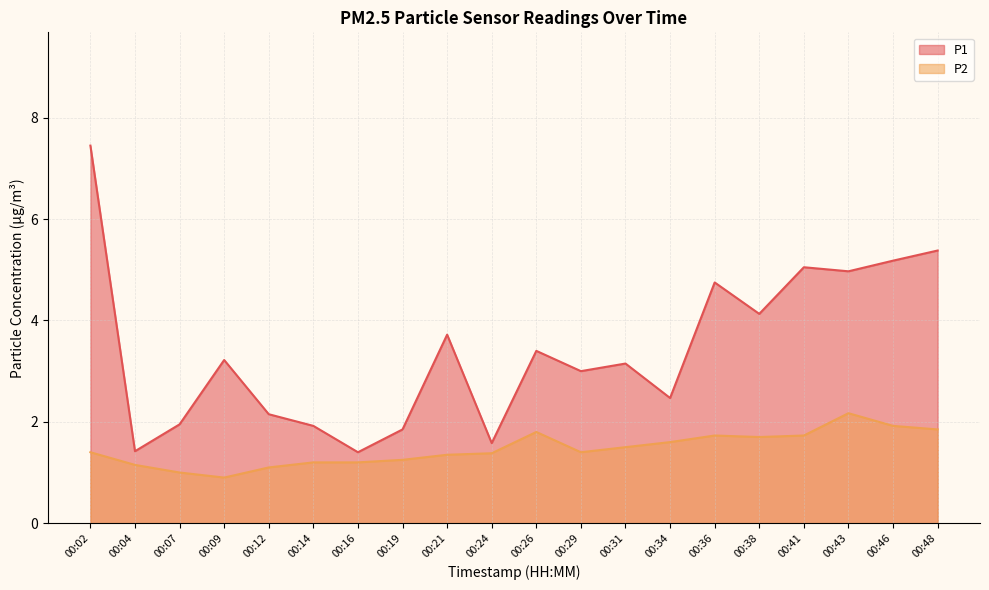

Which series has the widest spread of values?

P1